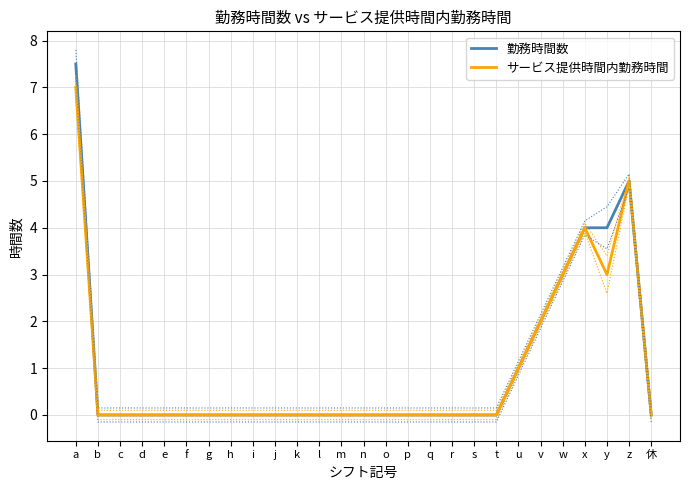

Which series has the widest spread of values?

勤務時間数